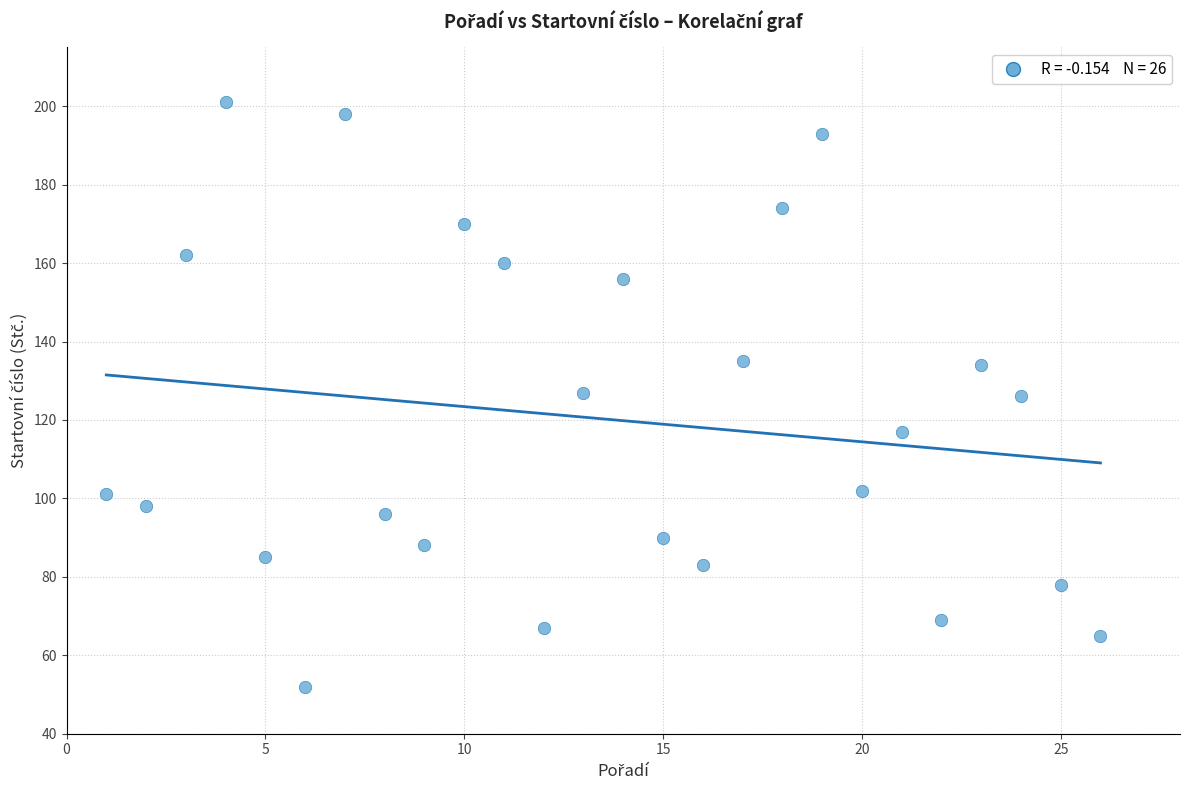

What is the range of X values (max minus min)?

25